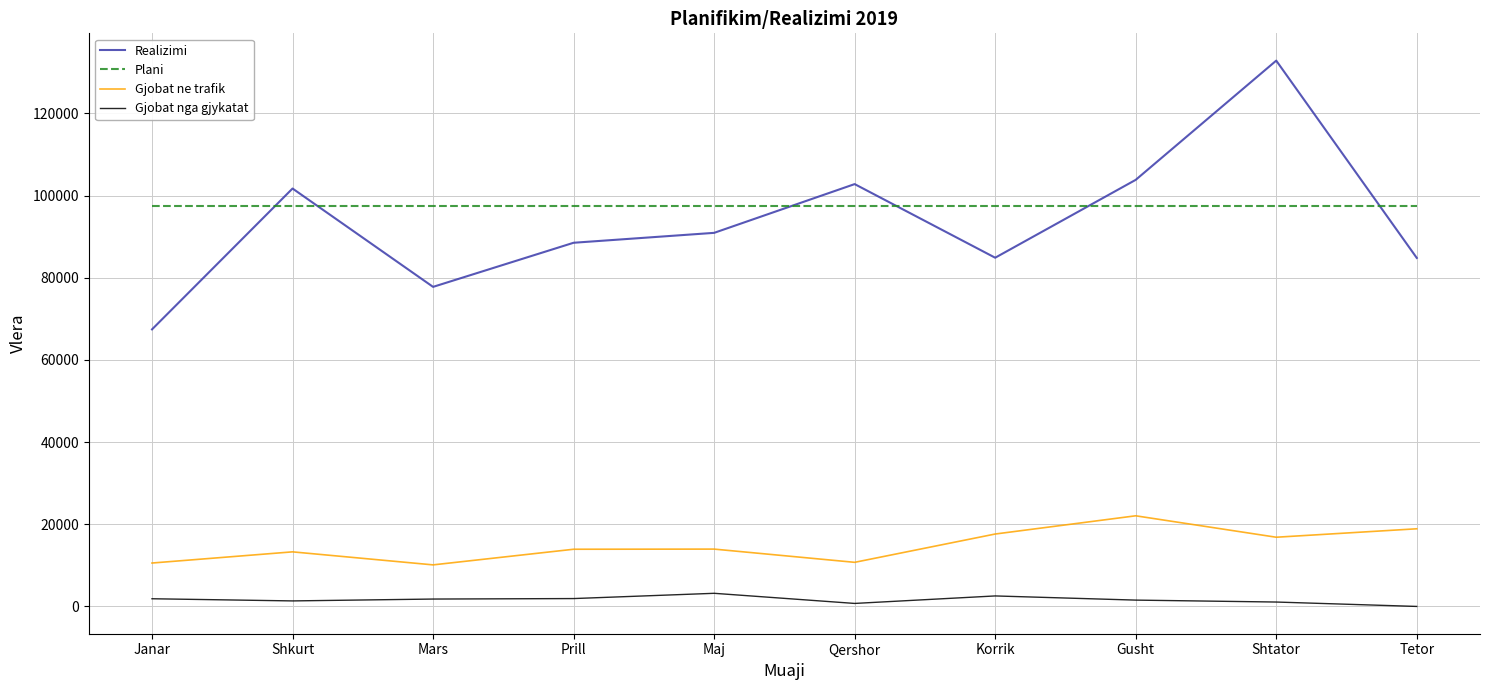

What is the minimum value for Realizimi?

67441.2